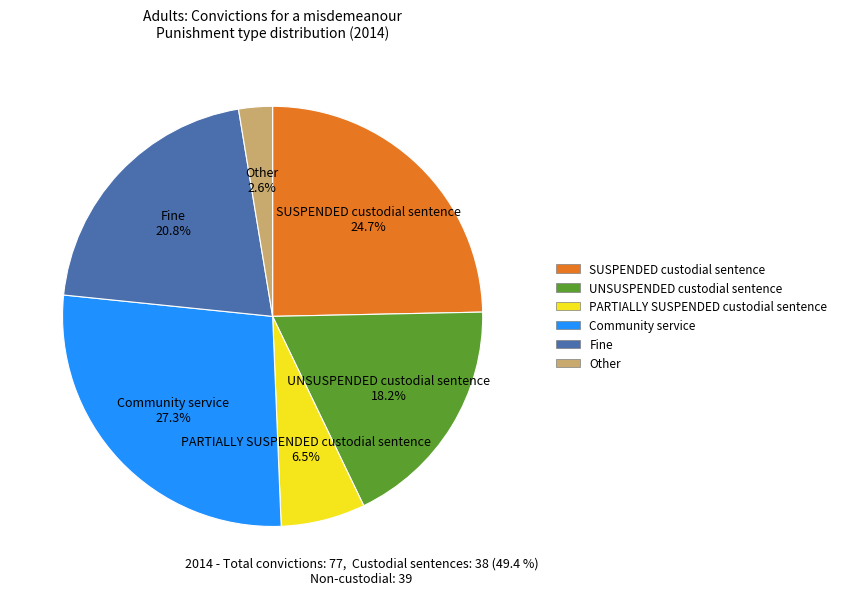

What is the ratio of the value at Other to the value at SUSPENDED custodial sentence?

0.1